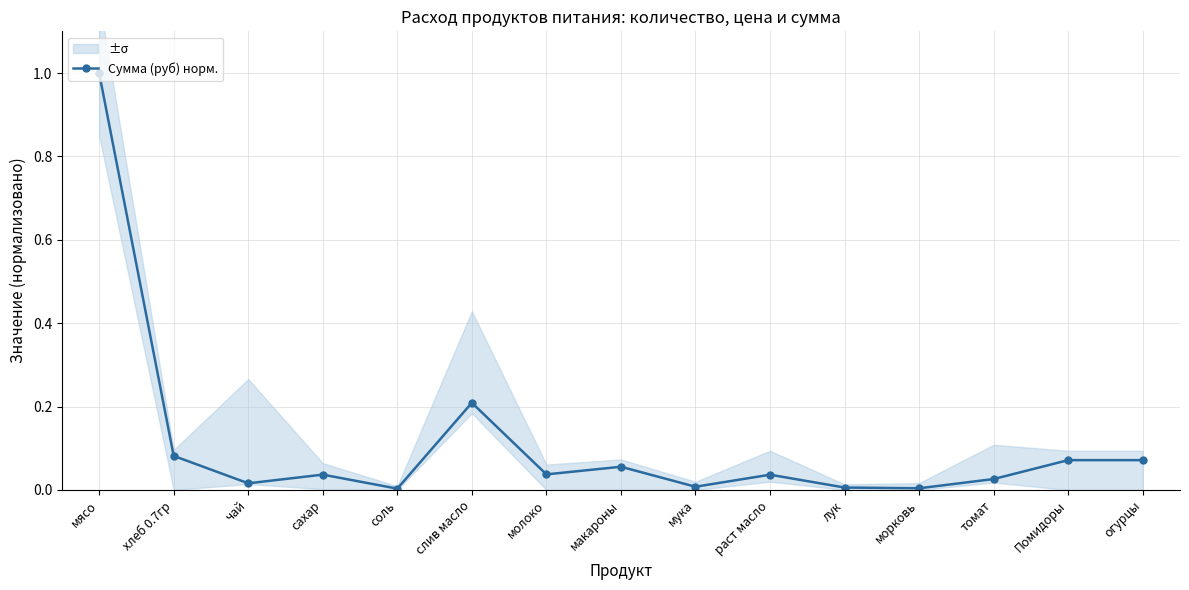

Is it true that the value at слив масло is 0.2?

True